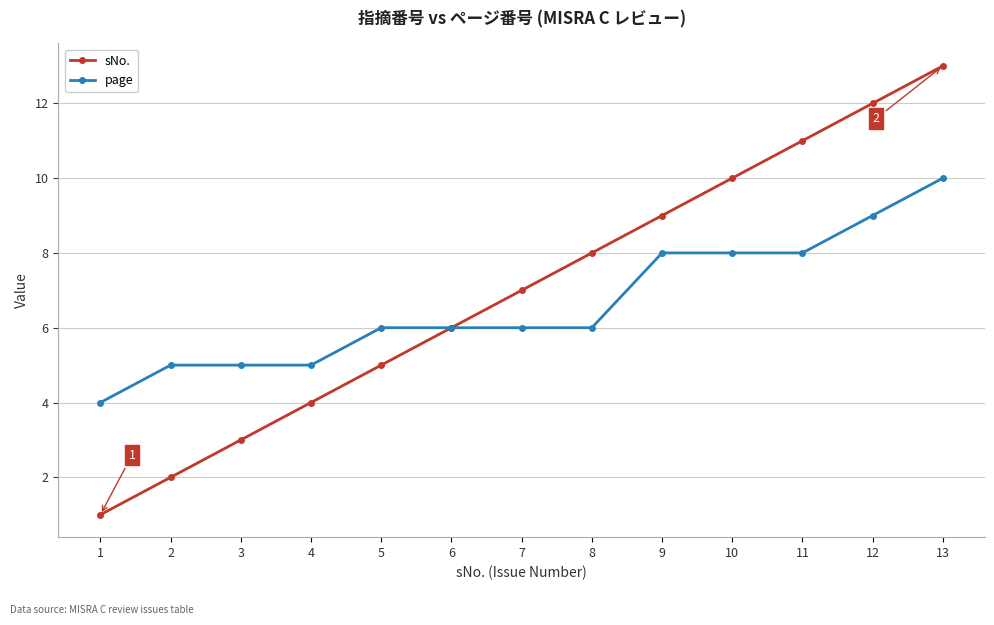

The value of page at 1 is 6. True or false?

False